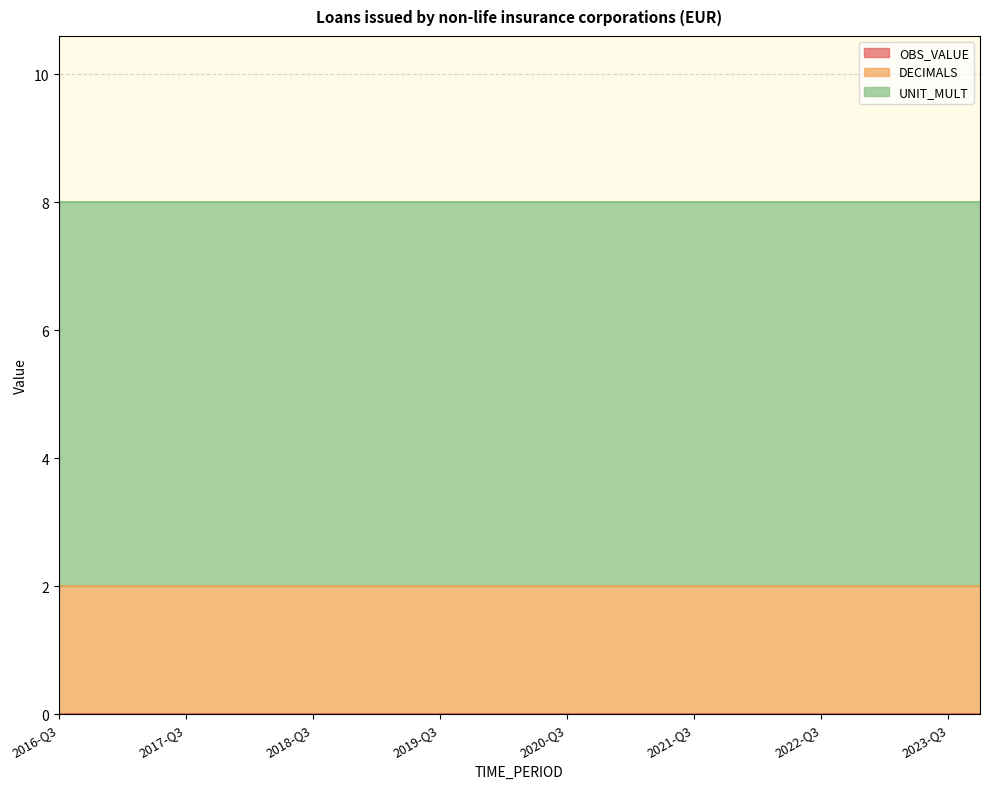

True or false: DECIMALS has a value of 2 at 2019-Q4.

True